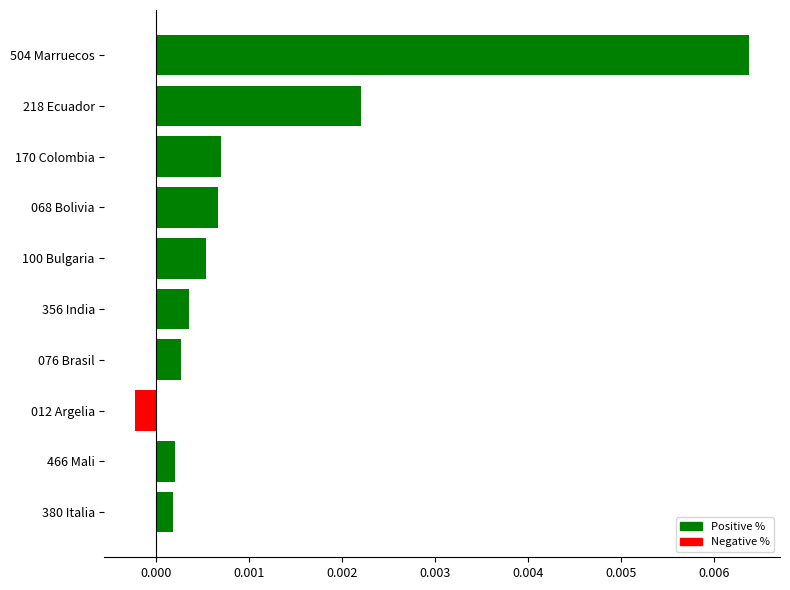

At which category does the chart reach its minimum across all series?

012 Argelia